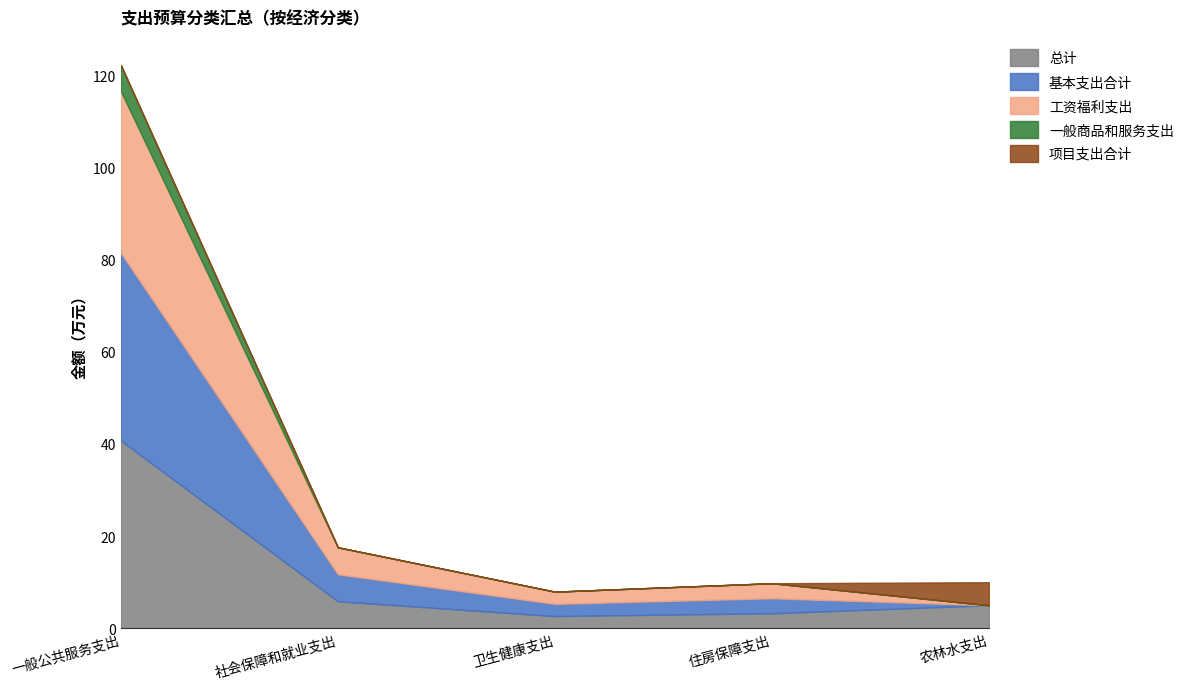

What is the label of the 5th point from the left?

农林水支出